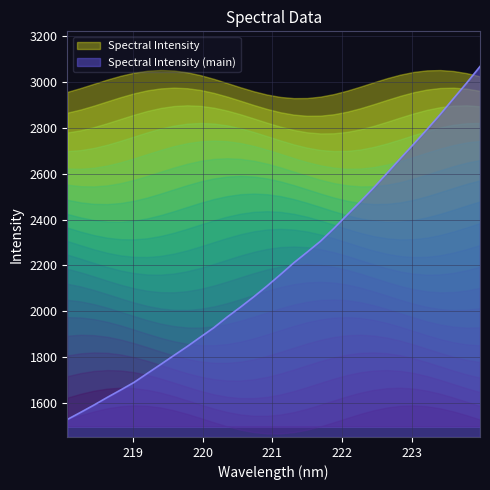

What is the average value?

2192.0